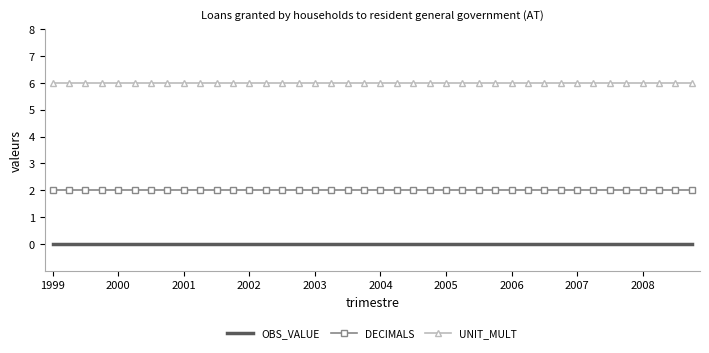

List the series in order of their overall mean, highest first.

UNIT_MULT, DECIMALS, OBS_VALUE